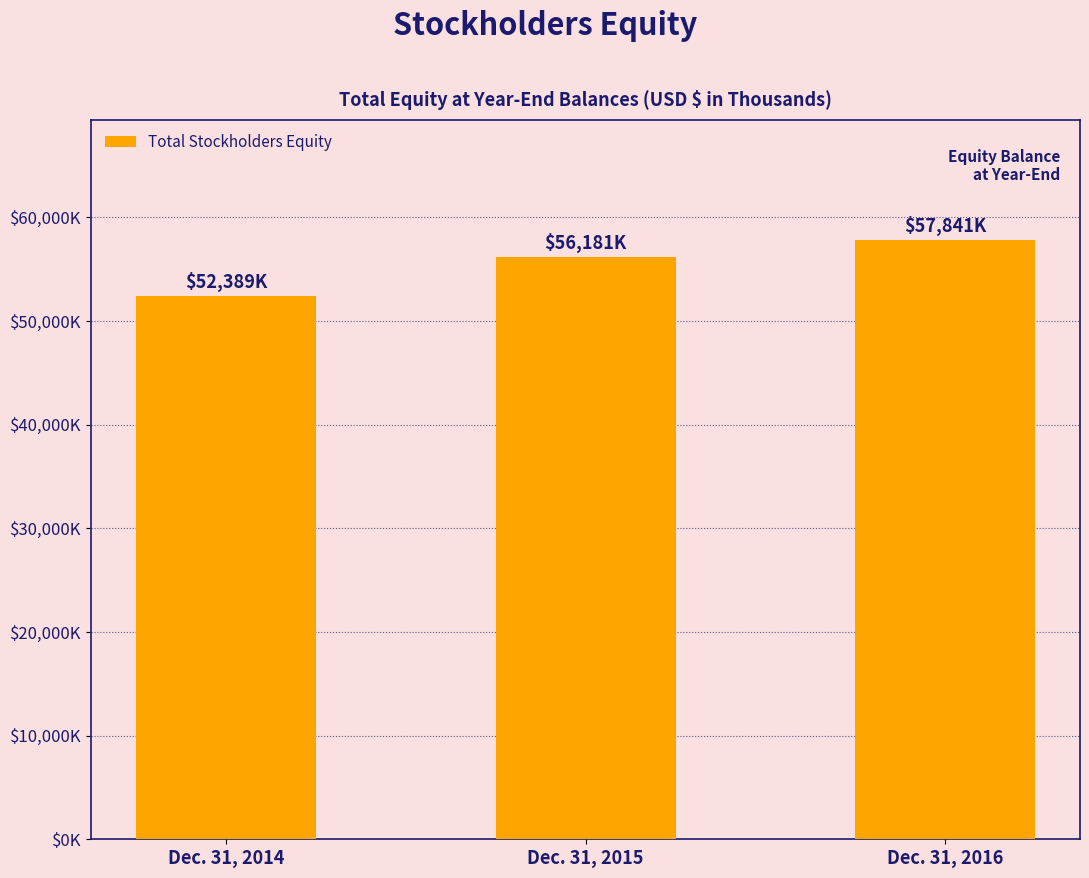

What is the greatest value displayed?

57841